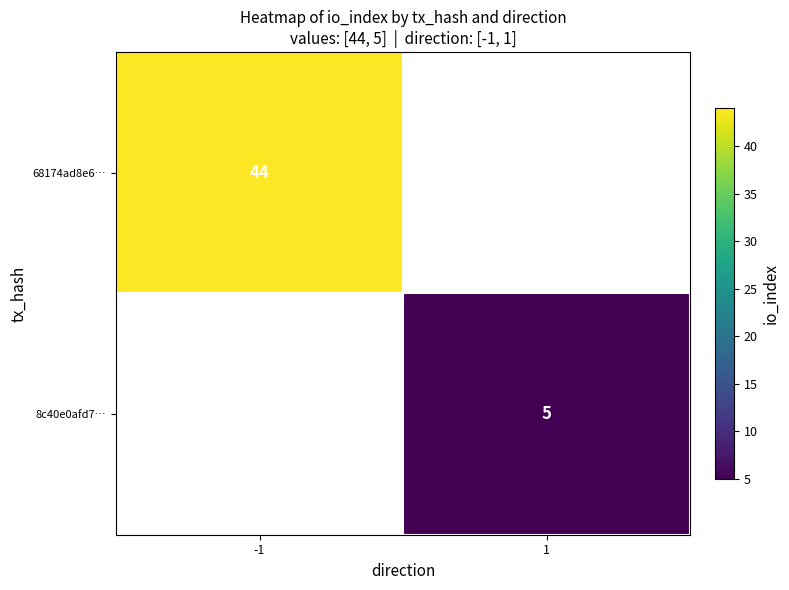

Is the value of 8c40e0afd7… at 1 greater than the value of 68174ad8e6… at -1?

No